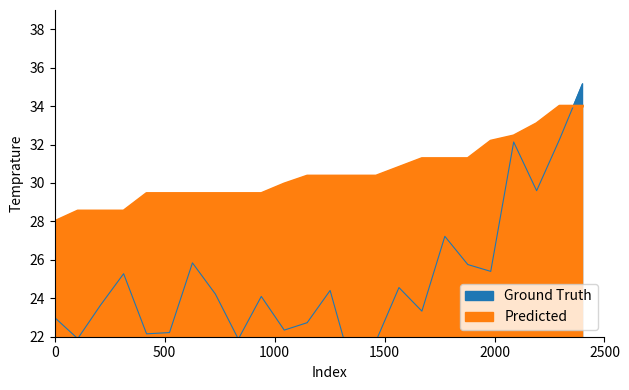

What is the maximum value for Predicted?

34.0